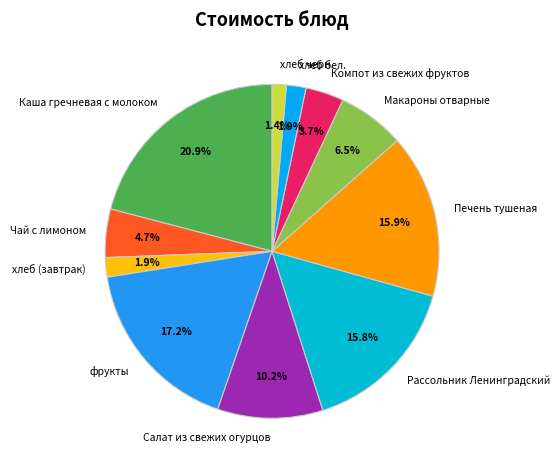

Count the number of slices in the pie.

11